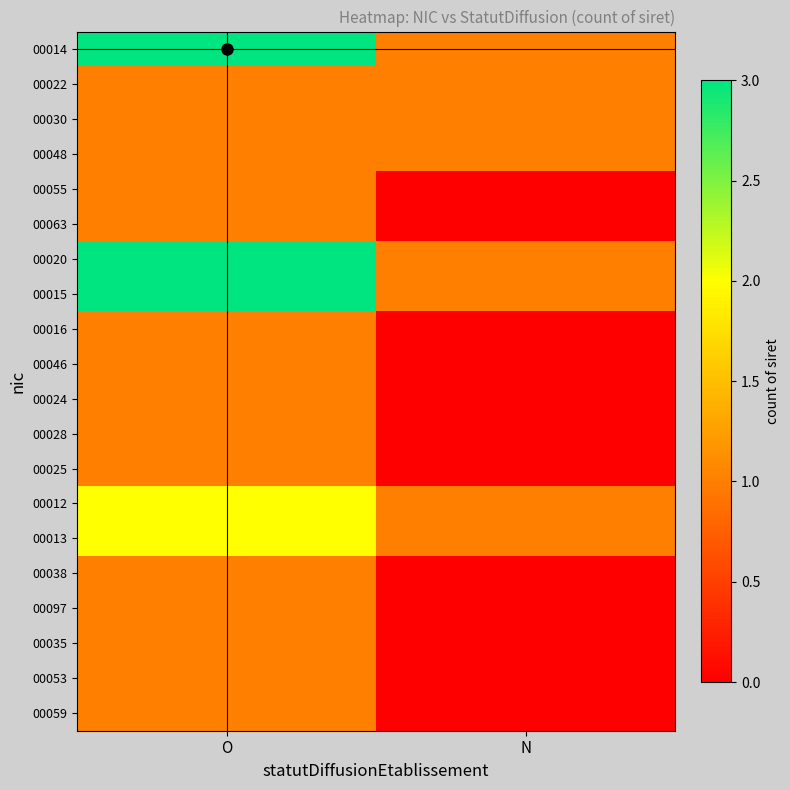

Reading left to right, what are all the values shown in this chart?

00014: O=3	N=1
00022: O=1	N=1
00030: O=1	N=1
00048: O=1	N=1
00055: O=1	N=0
00063: O=1	N=0
00020: O=3	N=1
00015: O=3	N=1
00016: O=1	N=0
00046: O=1	N=0
00024: O=1	N=0
00028: O=1	N=0
00025: O=1	N=0
00012: O=2	N=1
00013: O=2	N=1
00038: O=1	N=0
00097: O=1	N=0
00035: O=1	N=0
00053: O=1	N=0
00059: O=1	N=0